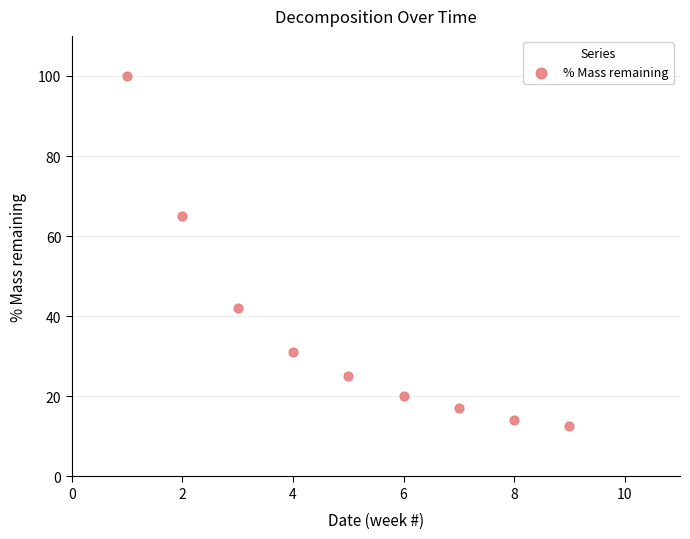

What Y value in the scatter plot is closest to 56?

65.0